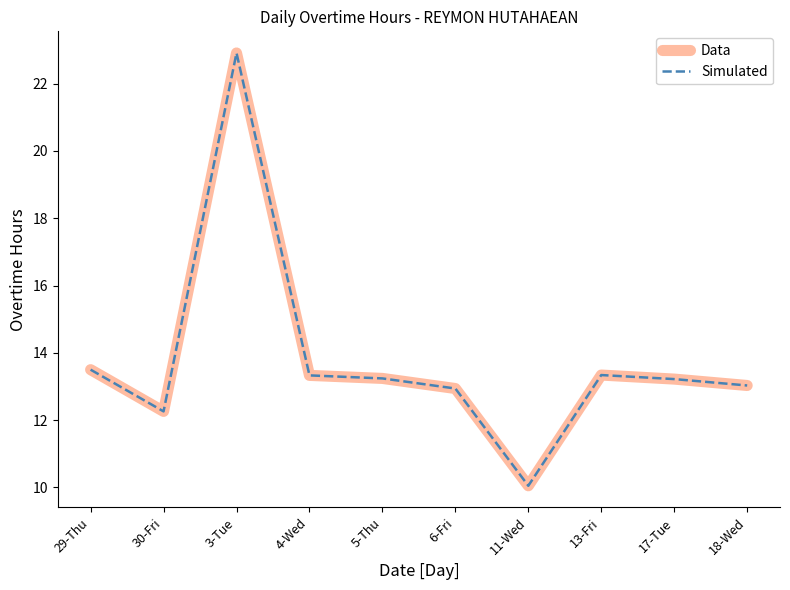

True or false: Data and Simulated cross at least once.

False